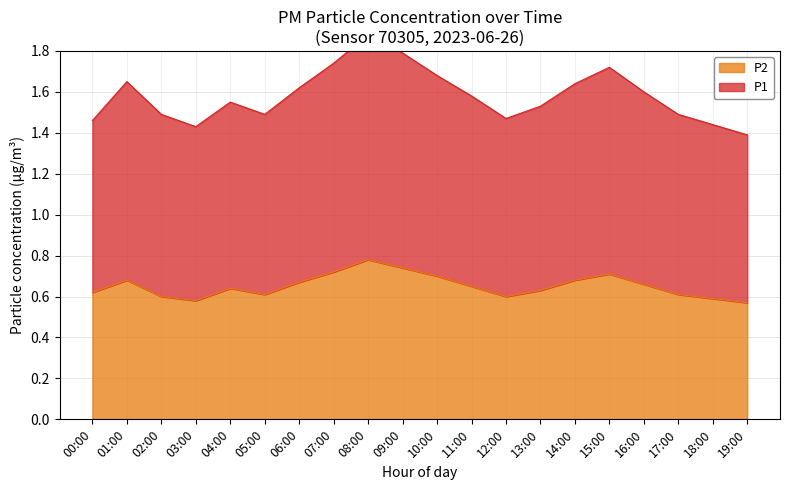

Rank the series by their average value, from highest to lowest.

P1, P2